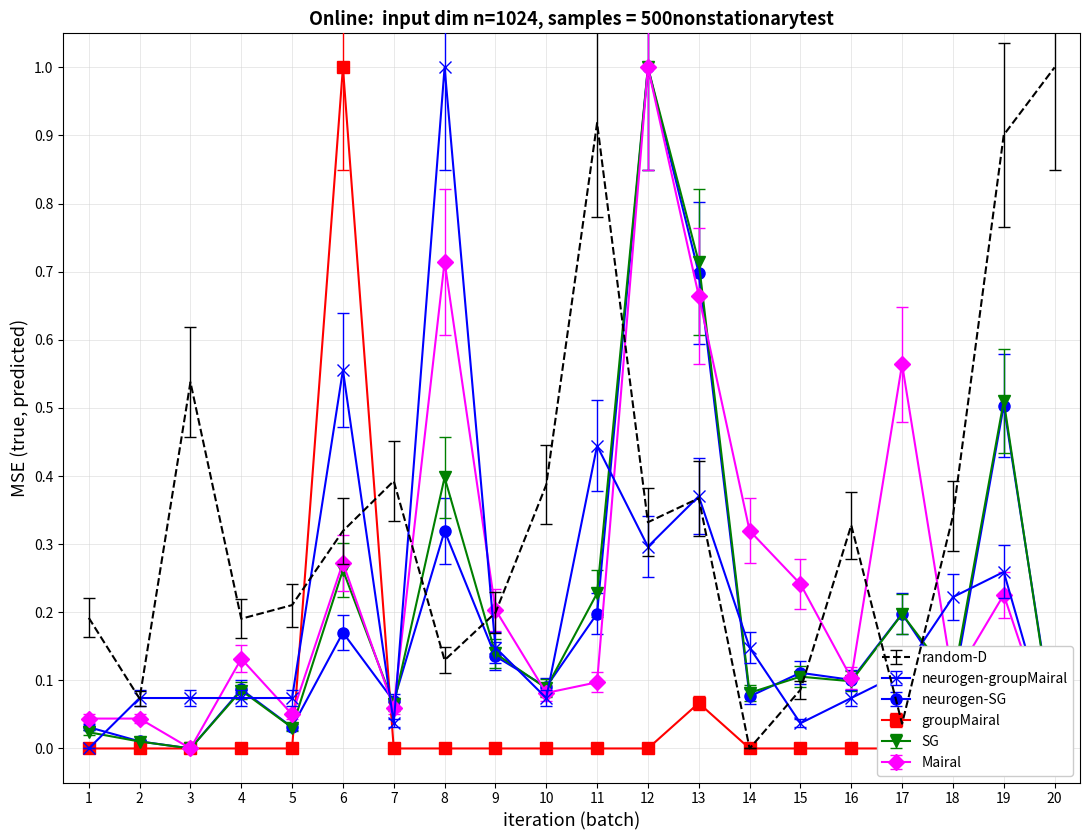

True or false: random-D has a value of 0.0 at 14.

True